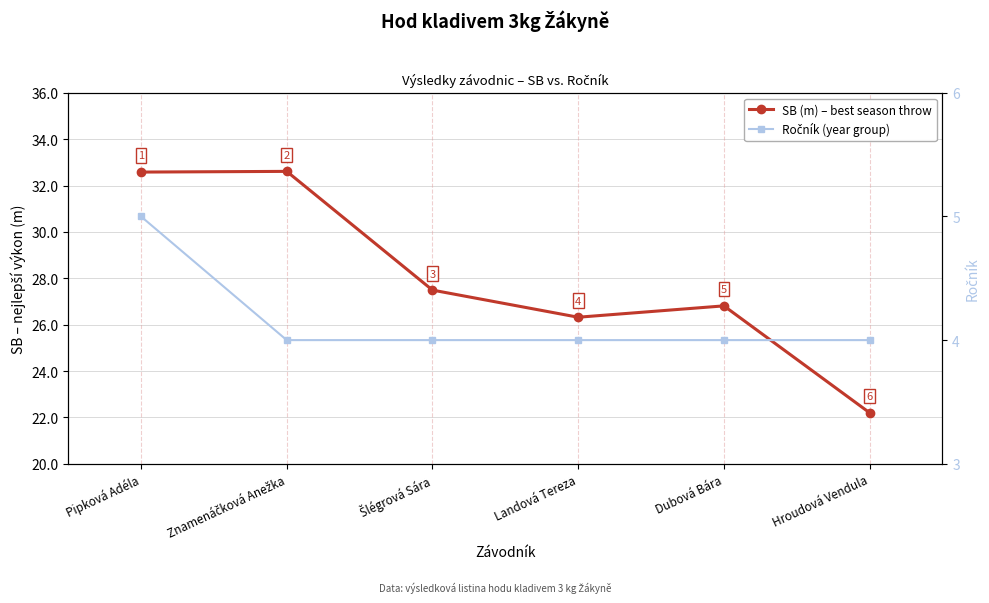

Which has a higher value, Šlégrová Sára or Pipková Adéla?

Pipková Adéla